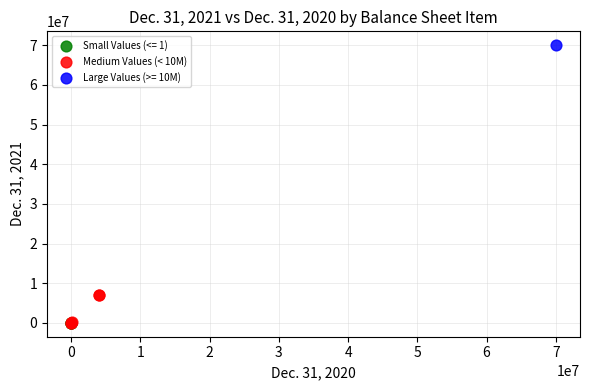

What are all the series names shown in the legend?

Small Values (<= 1), Medium Values (< 10M), Large Values (>= 10M)